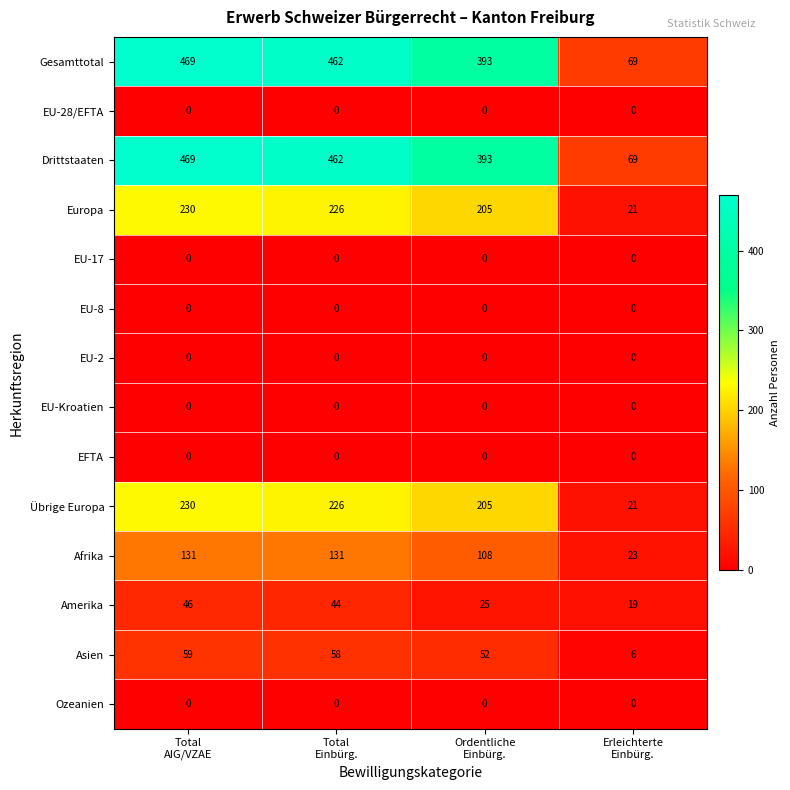

What is the maximum value shown in the chart?

469